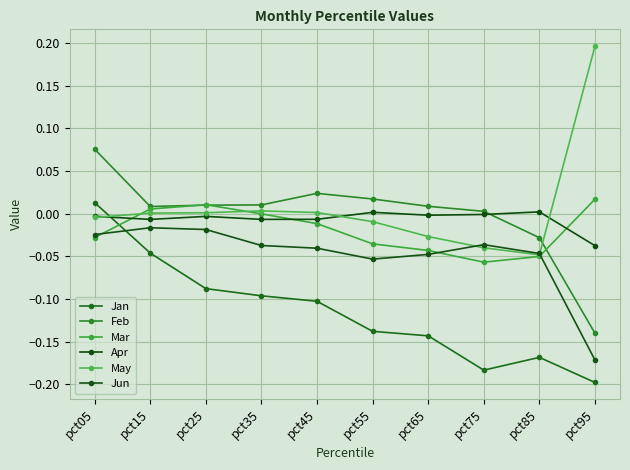

Where does the Jan series first go above 0?

pct05